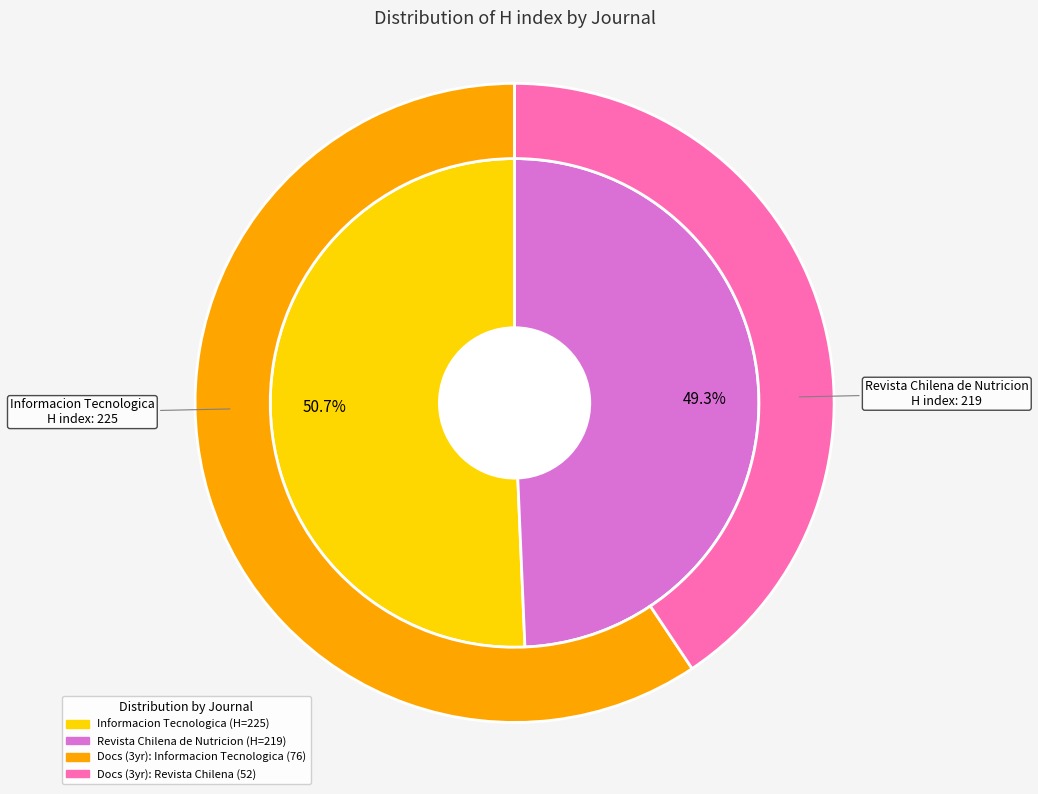

How many segments does this pie chart have?

2